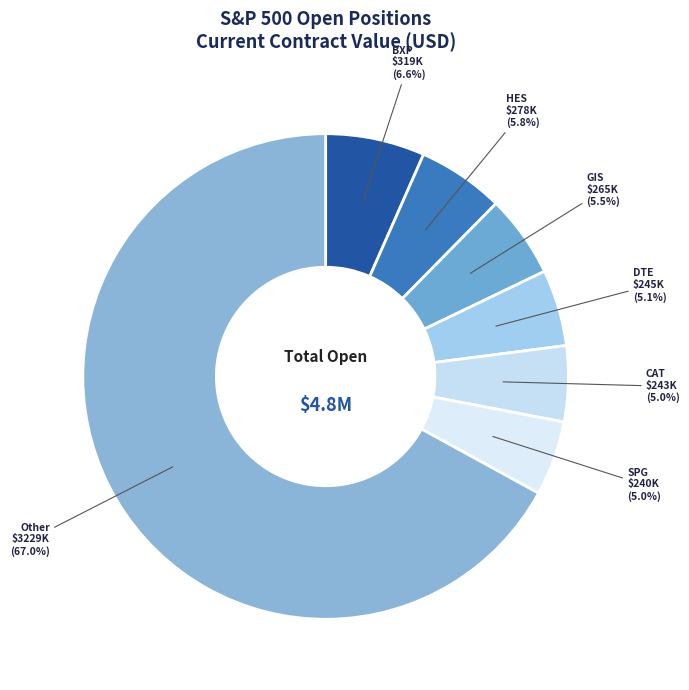

What is the total percentage of SPG and BXP?

11.6%